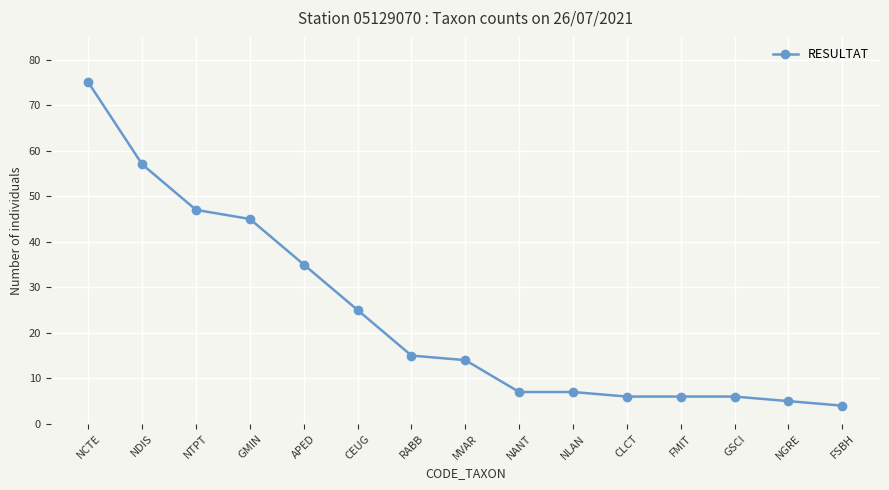

What is the sum of the values at FMIT and NANT?

13